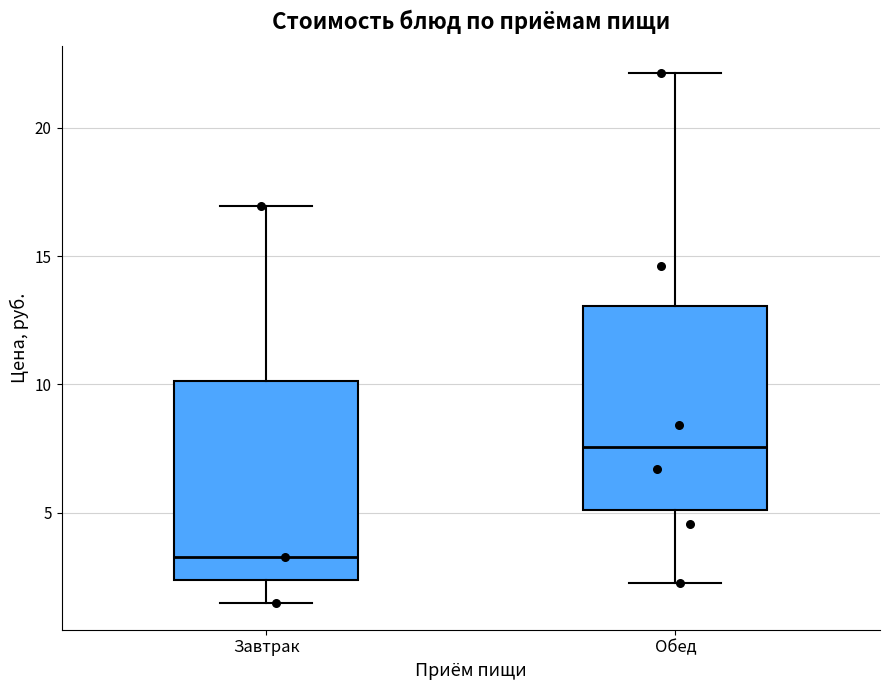

Which box's median line is the highest?

Обед